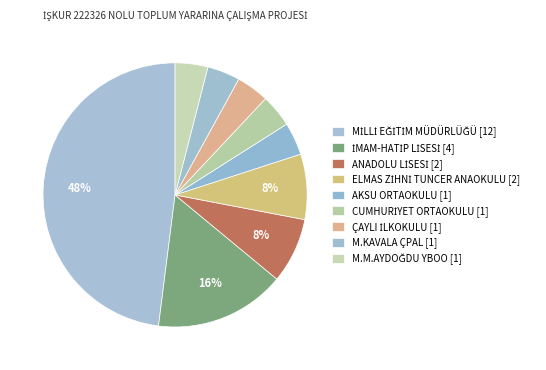

To the nearest percent, what is the difference between the largest and smallest slice percentages?

44%